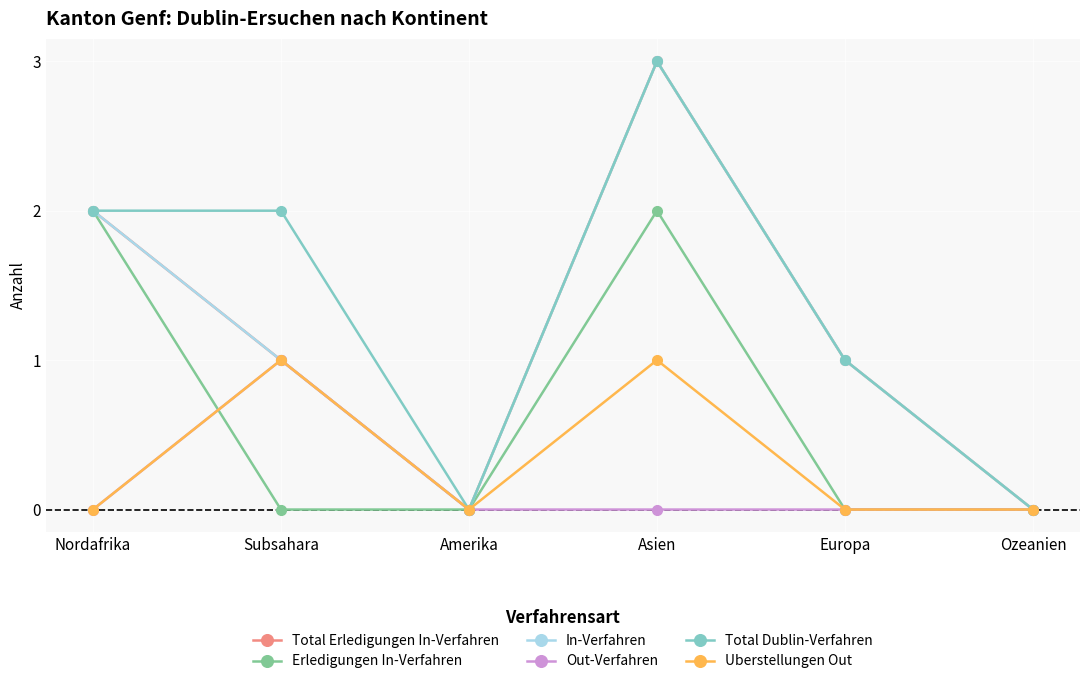

True or false: Erledigungen In-Verfahren has more than 1 points higher than both neighbors.

False